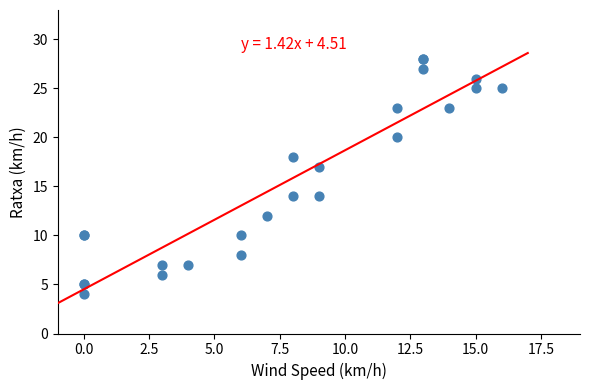

What Y value in the scatter plot is closest to 16?

17